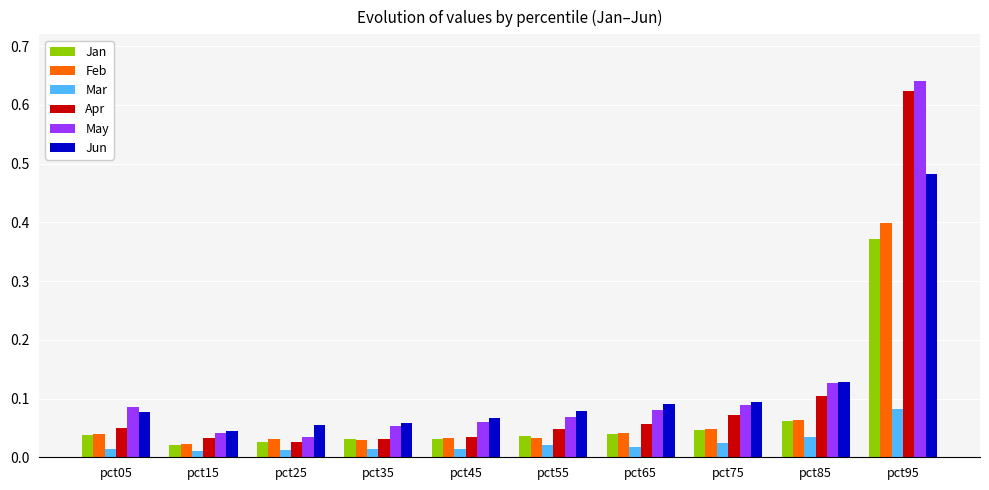

True or false: May has a value of 0.9 at pct95.

False